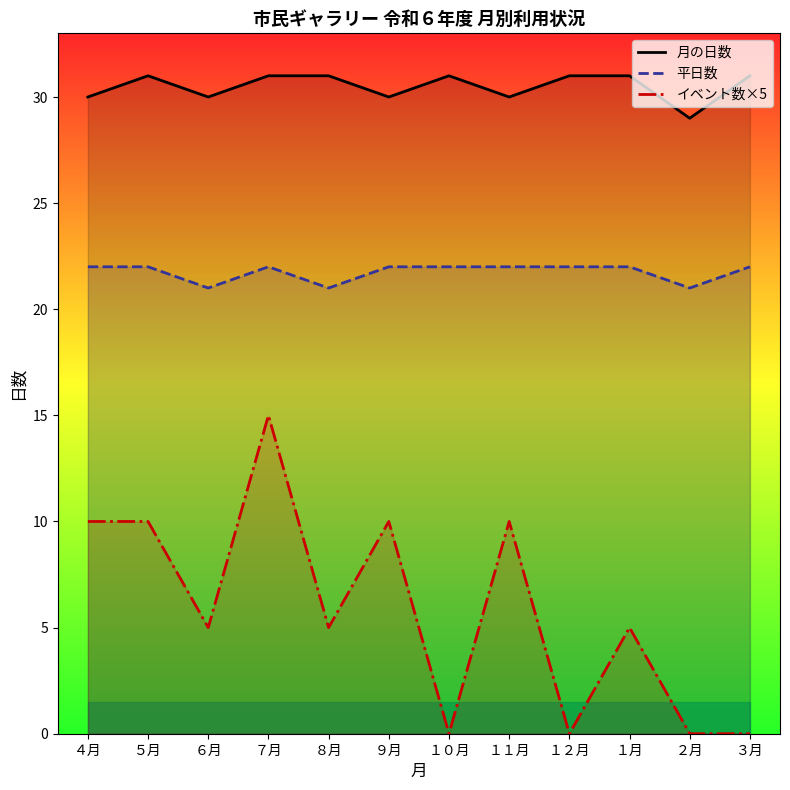

True or false: 月の日数 and 平日数 intersect in this chart.

False